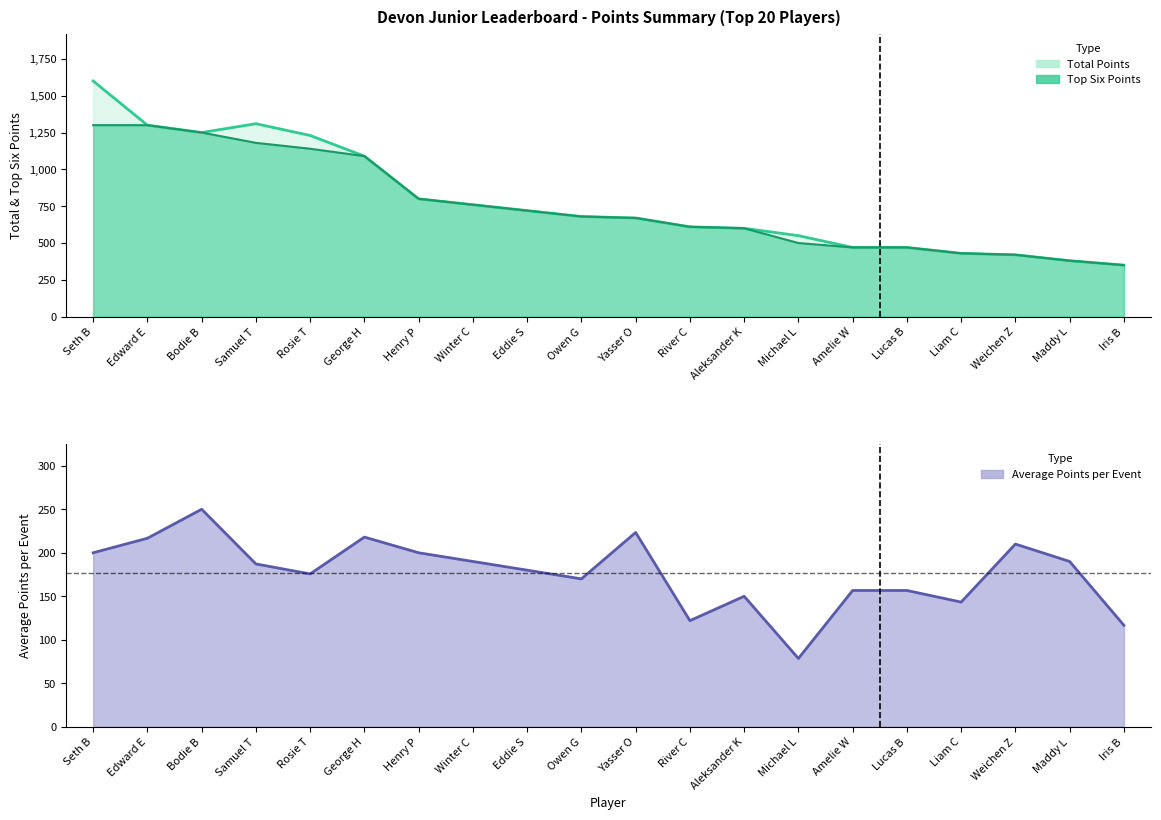

True or false: Total Points has more than 1 interior local peaks.

False